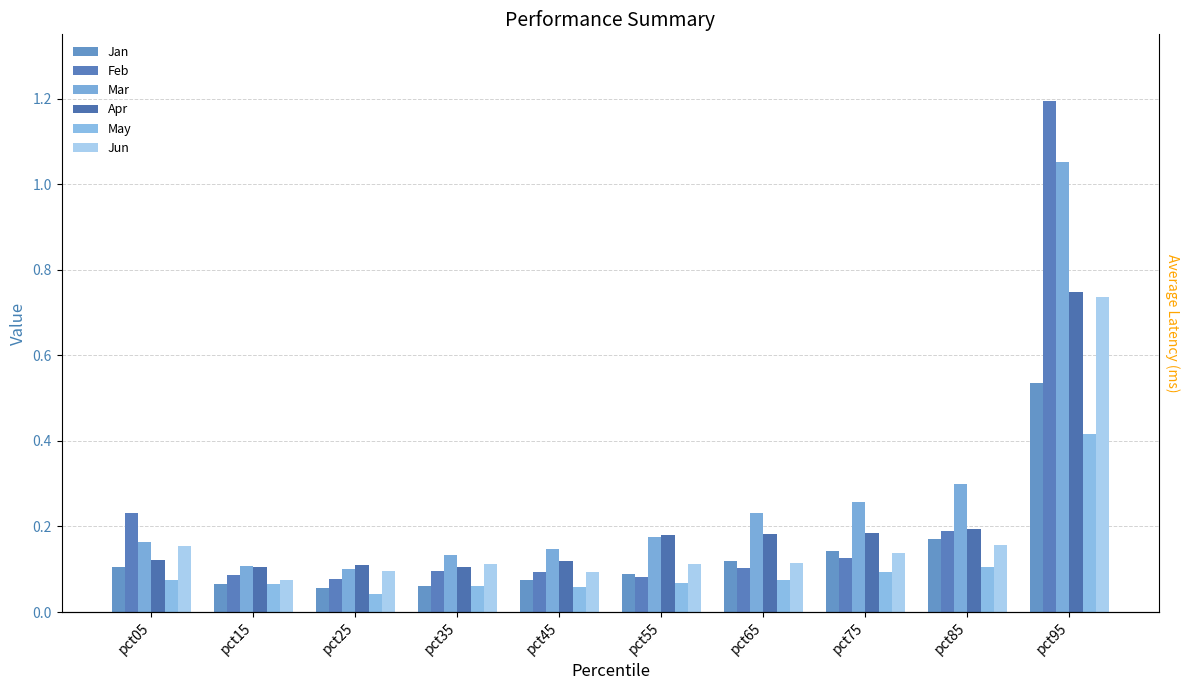

Rank the series at pct85 from lowest to highest value.

May, Jun, Jan, Feb, Apr, Mar